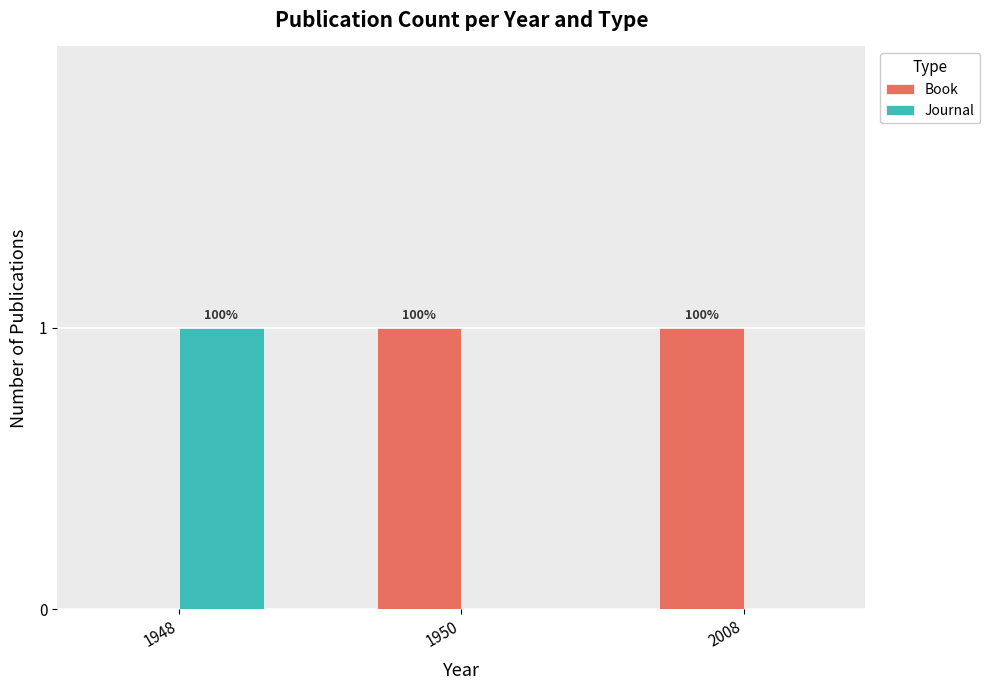

The value of Book at 2008 is 1. True or false?

False